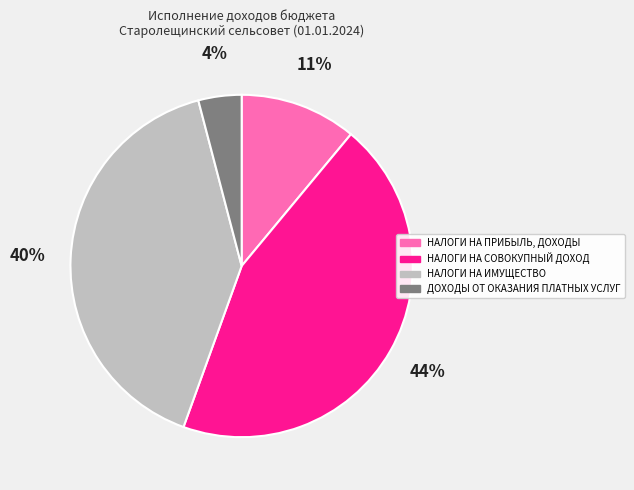

What is the largest slice in the pie chart?

НАЛОГИ НА СОВОКУПНЫЙ ДОХОД